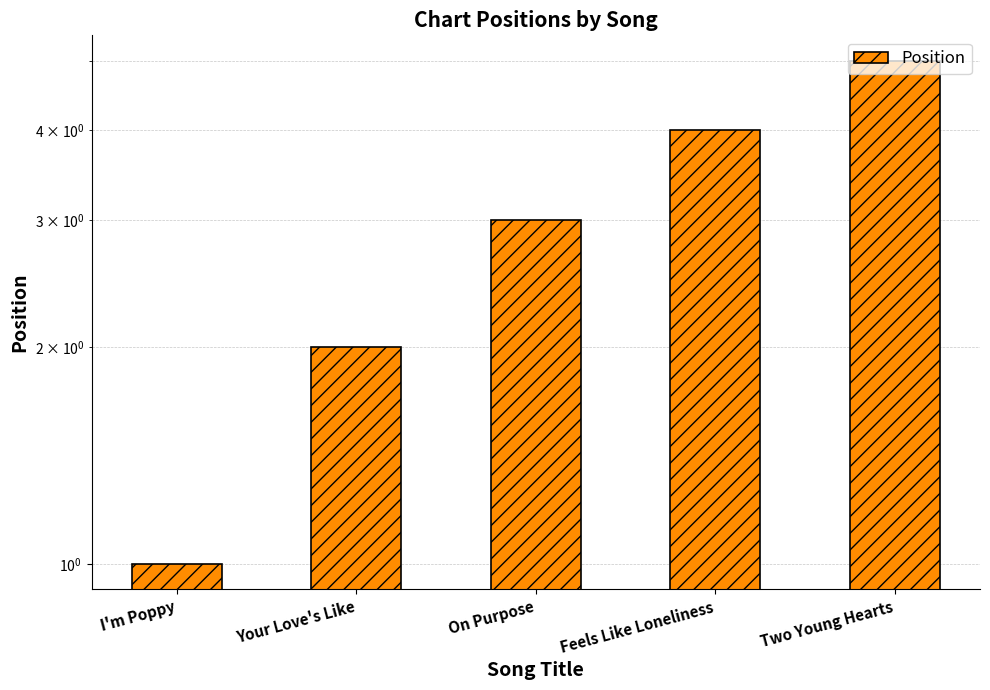

Does the chart contain stacked bars?

No